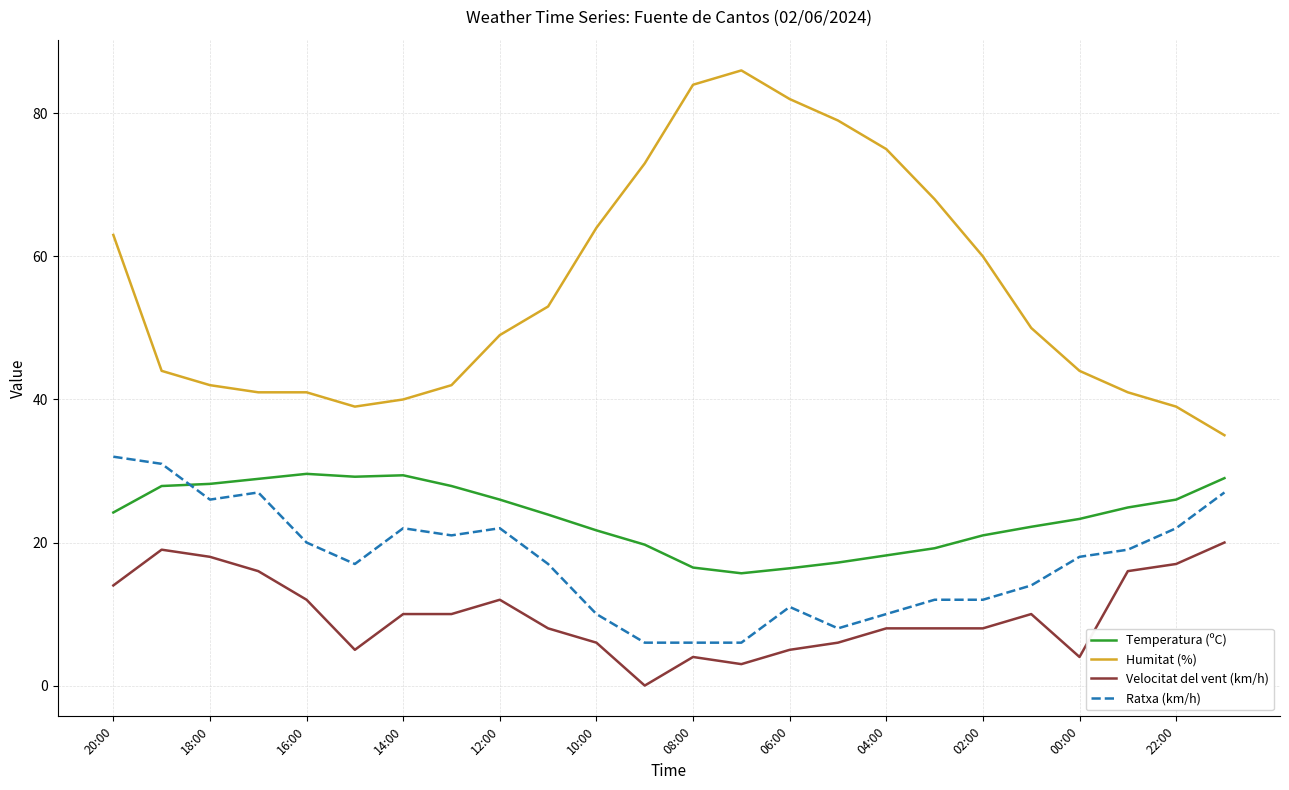

Count the number of categories in the chart.

24